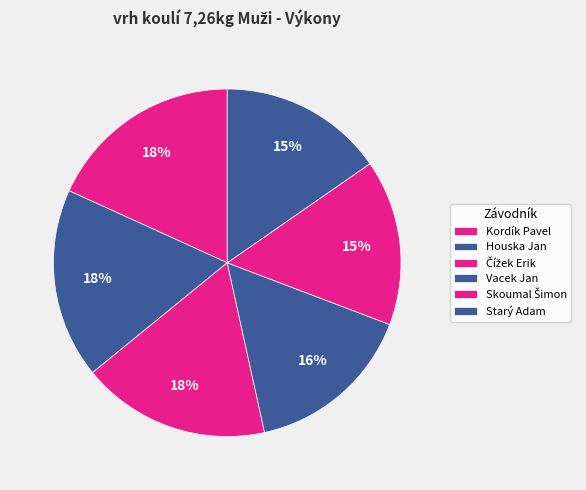

Rank the categories by value from lowest to highest.

Starý Adam, Skoumal Šimon, Vacek Jan, Čížek Erik, Houska Jan, Kordík Pavel